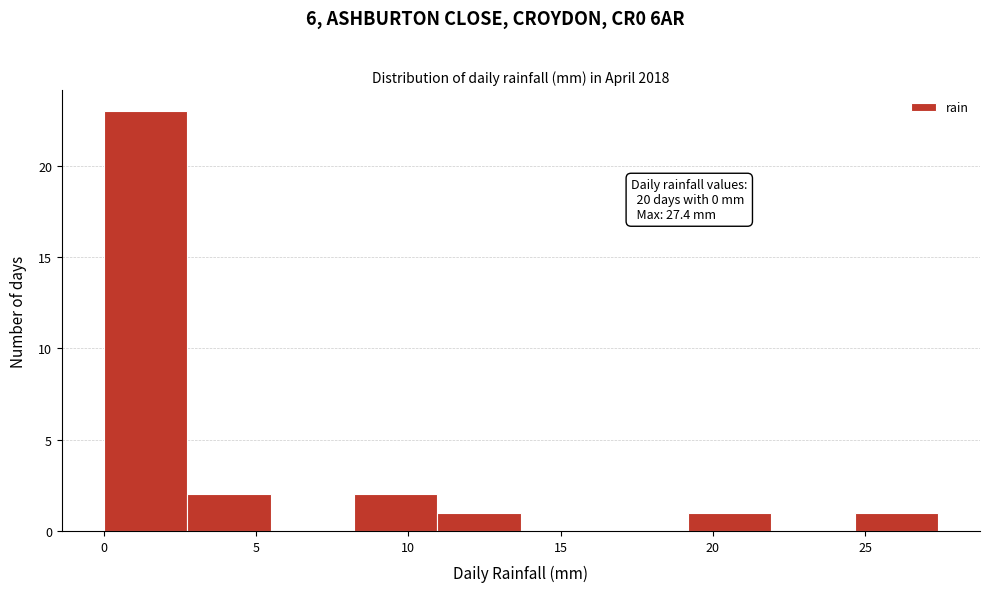

Which range on the x-axis has the tallest bar?

0.0 to 2.5